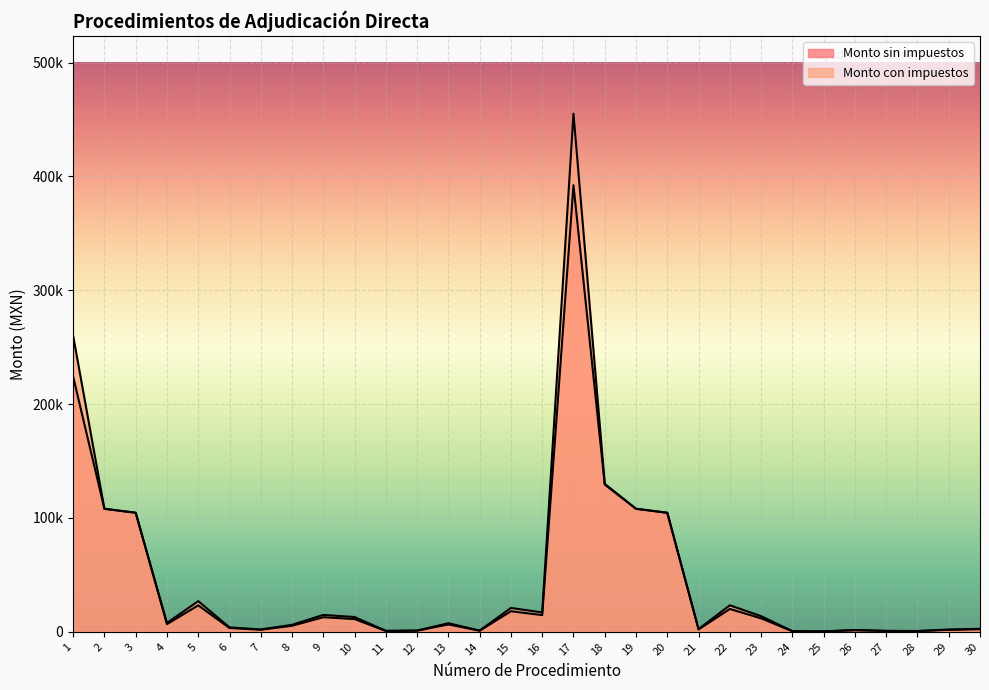

True or false: Monto con impuestos and Monto sin impuestos cross at least once.

False